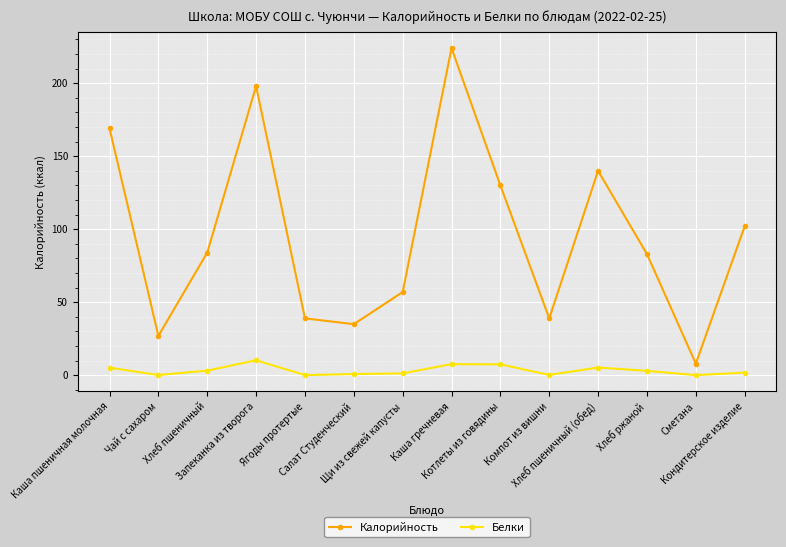

Rank the series by their maximum value, from highest to lowest.

Калорийность, Белки